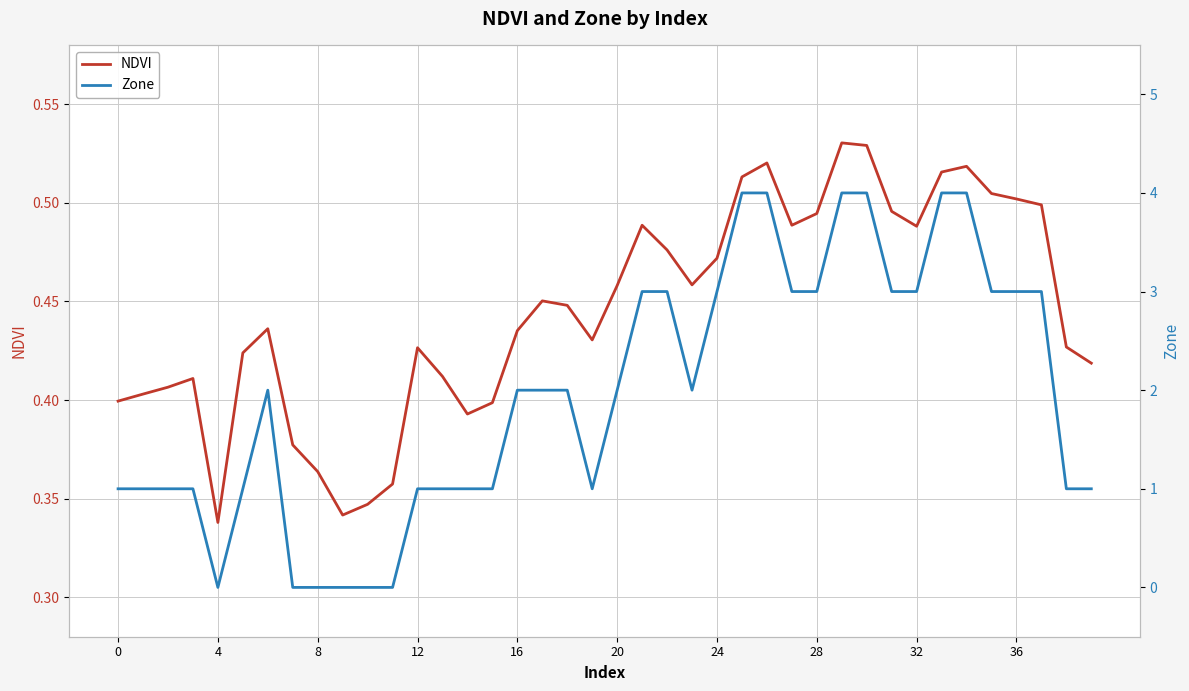

Which label corresponds to the largest value in the chart?

25